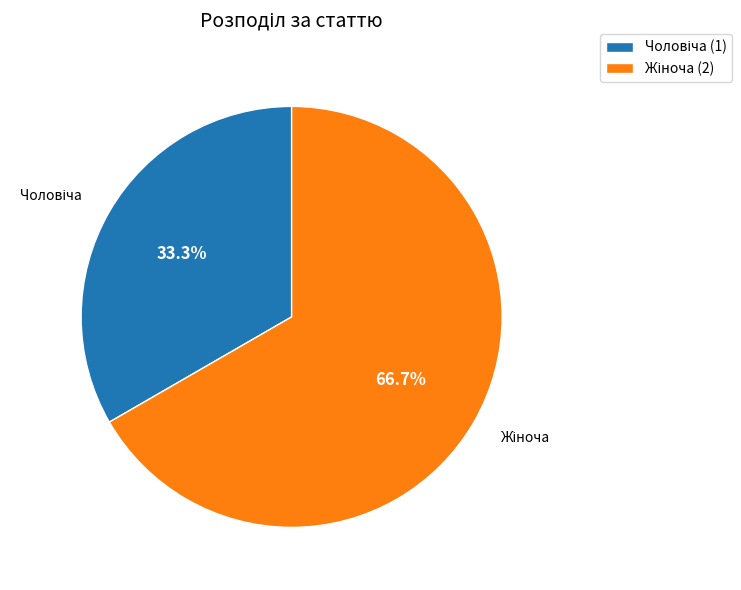

Is there a majority slice in this chart?

Yes